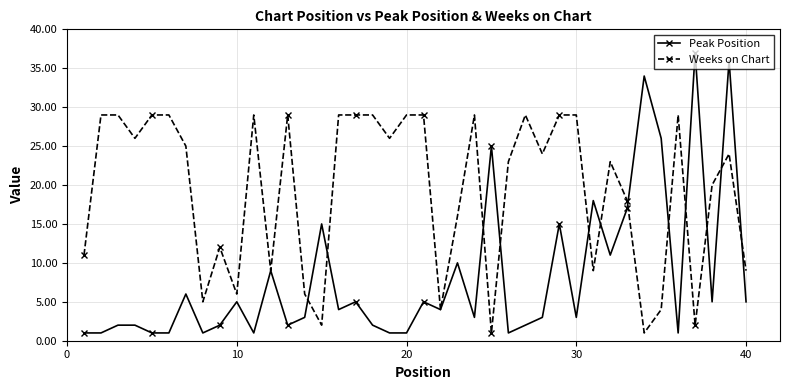

True or false: Weeks on Chart and Peak Position cross at least once.

True